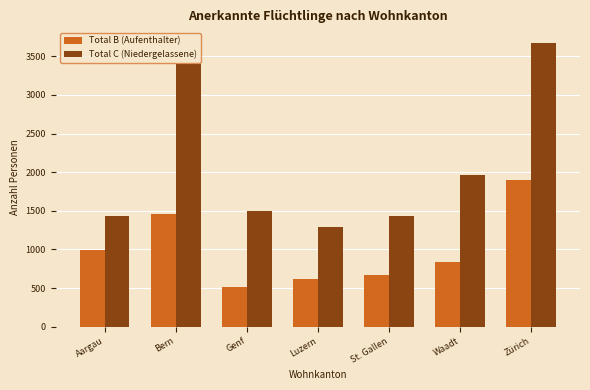

What is the difference between the maximum and minimum values in the Total B (Aufenthalter) series?

1379